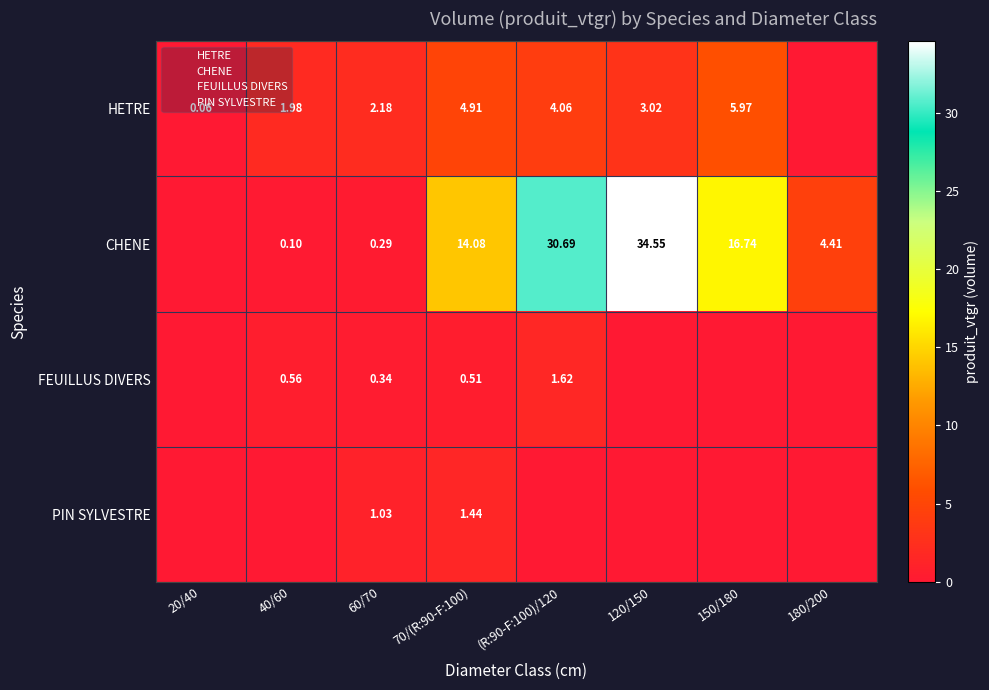

Between (R:90-F:100)/120 and 70/(R:90-F:100), which is larger?

70/(R:90-F:100)